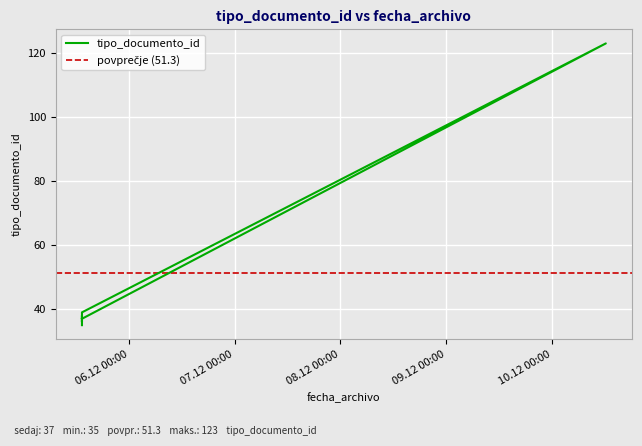

Reading right to left, list all the values displayed in this chart.

2012-12-05 13:23:25=37	2012-12-10 12:14:55=123	2012-12-05 13:23:07=39	2012-12-05 13:23:07=36	2012-12-05 13:23:07=38	2012-12-05 13:23:07=35